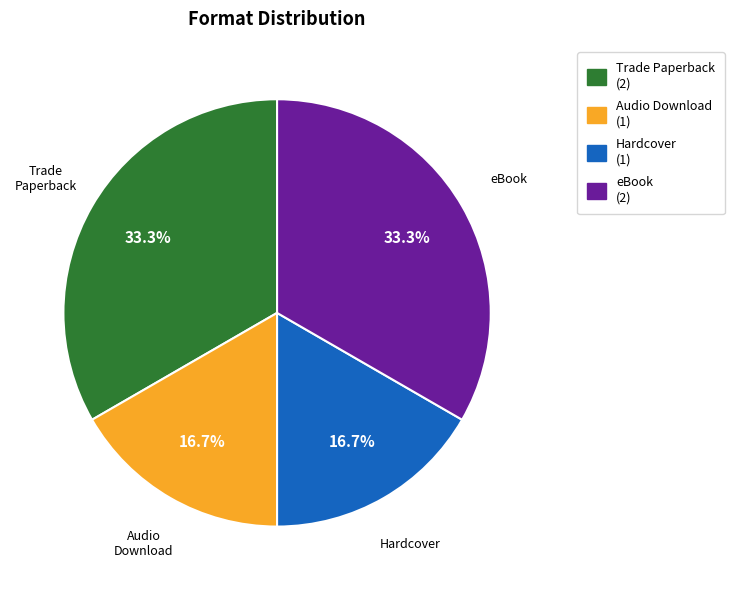

To the nearest percent, what is the average slice percentage?

25%